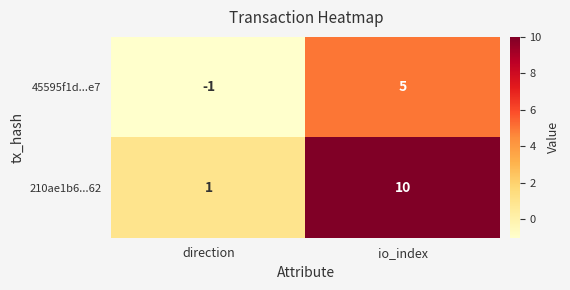

Reading right to left, list all the values displayed in this chart.

45595f1d...e7: io_index=5	direction=-1
210ae1b6...62: io_index=10	direction=1